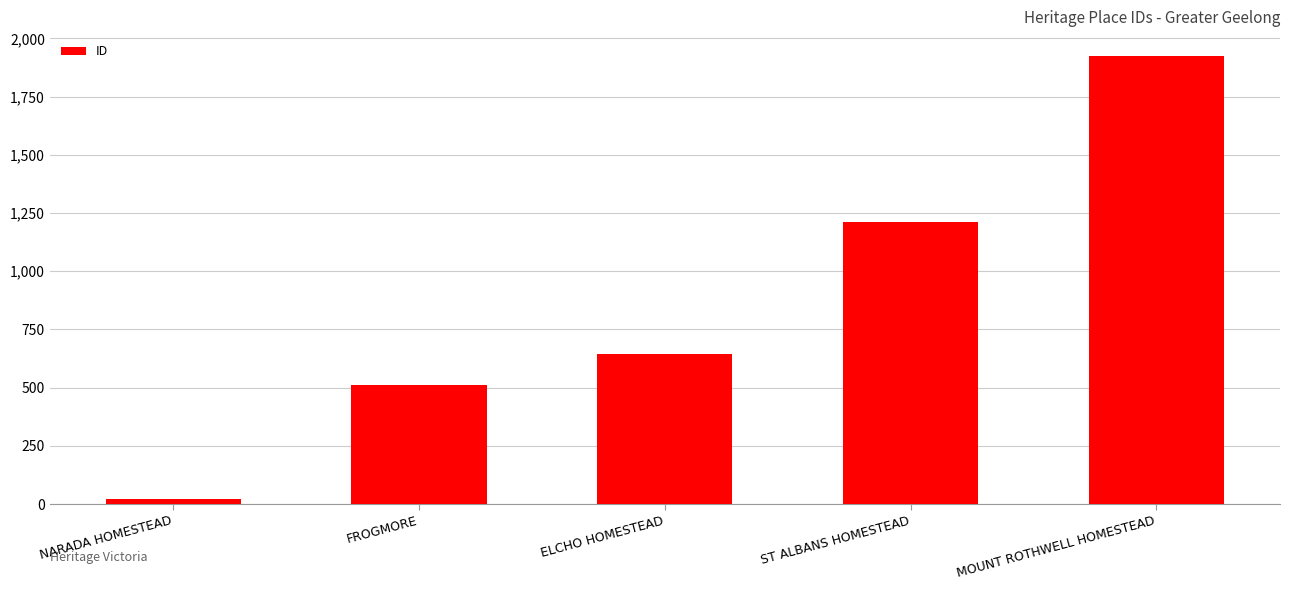

What is the difference between the maximum and second lowest values?

1410